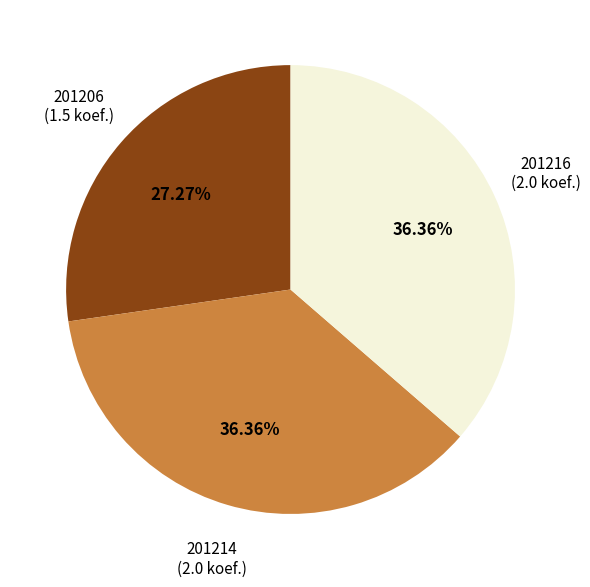

To the nearest percent, what is the combined percentage of 201206 and 201214?

64%